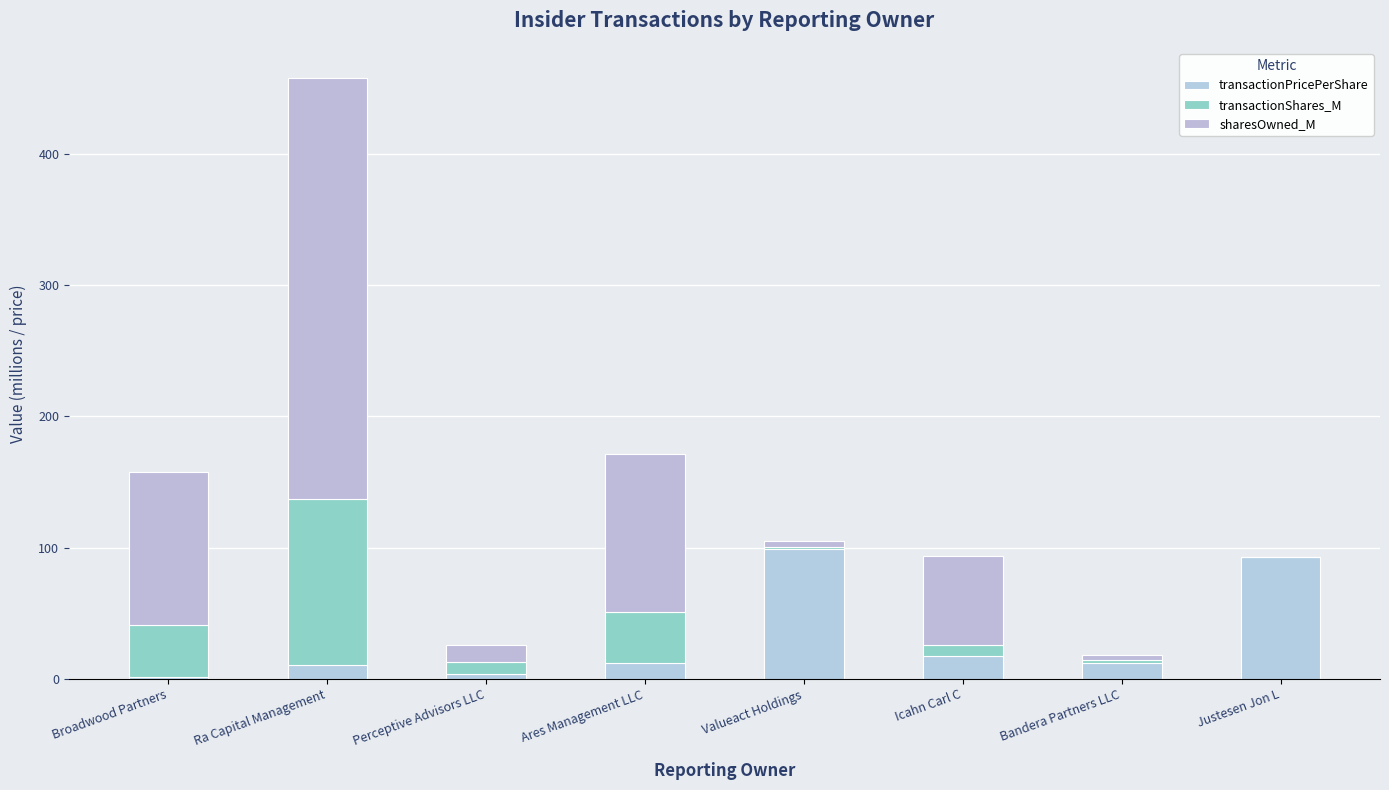

Does the chart contain stacked bars?

Yes